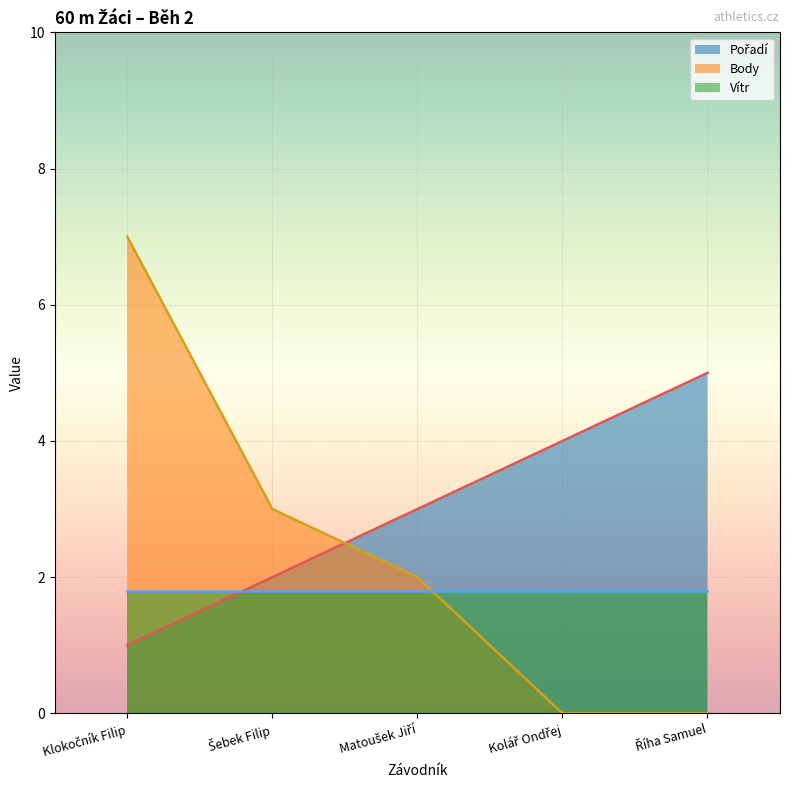

Which series has the widest spread of values?

Body